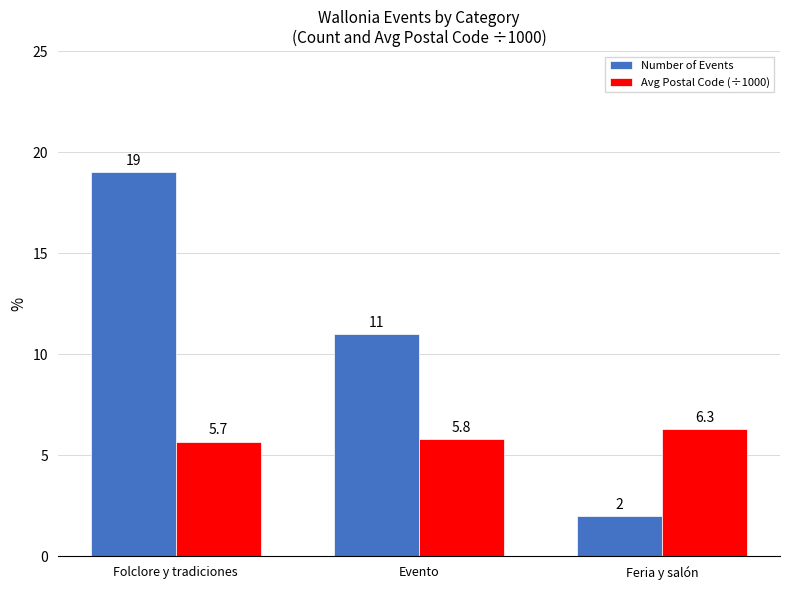

Count the number of categories in the chart.

3